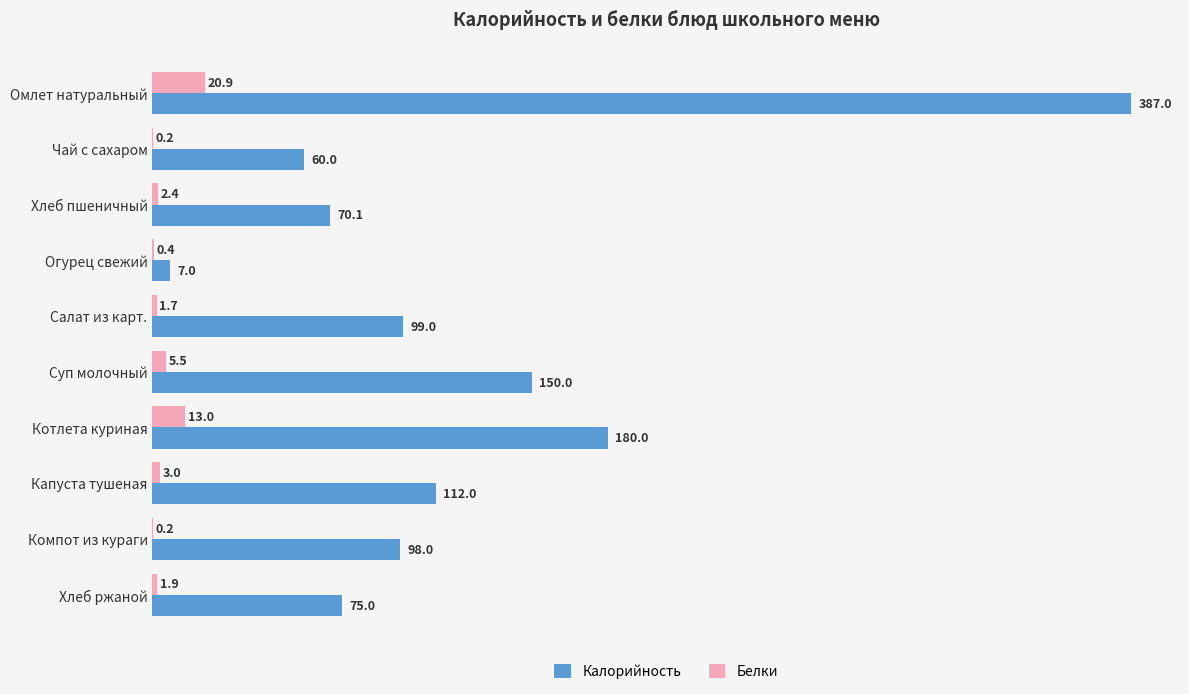

What is the greatest value displayed?

387.0